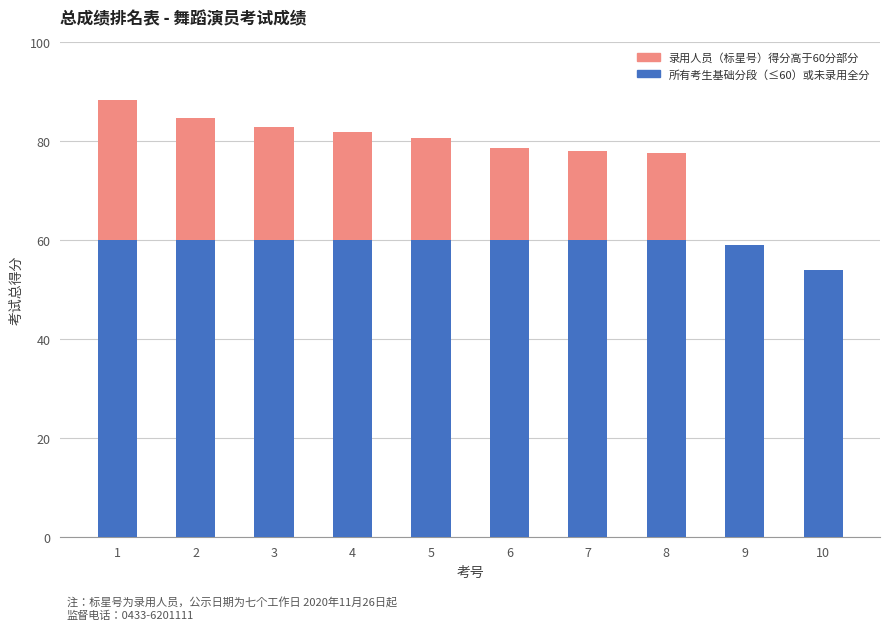

Count the number of data series in this chart.

2